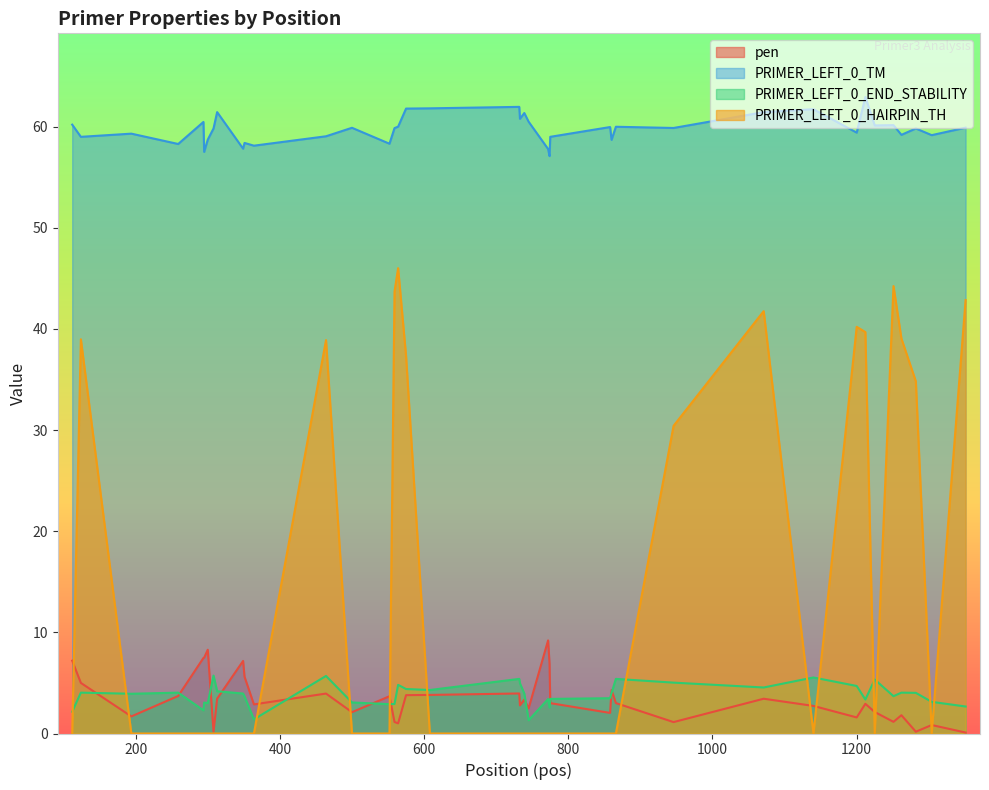

Reading right to left, list all the values displayed in this chart.

pen: 0.1	0.8	0.2	1.8	1.2	2.1	2.9	1.6	2.7	3.4	1.1	3.0	4.3	2.0	3.0	6.9	9.2	2.5	3.4	2.8	4.0	3.8	3.8	1.0	1.1	3.7	2.1	3.9	2.9	5.6	7.2	3.4	0.2	8.3	7.5	7.5	3.7	1.7	5.0	7.2
PRIMER_LEFT_0_TM: 59.9	59.2	59.8	59.2	60.2	60.1	62.9	59.4	61.7	61.4	59.9	60.0	58.7	60.0	59.0	57.1	57.8	60.5	61.4	60.8	62.0	61.8	61.8	60.0	59.9	58.3	59.9	59.1	58.1	58.4	57.8	61.4	59.8	58.7	57.5	60.5	58.3	59.3	59.0	60.2
PRIMER_LEFT_0_END_STABILITY: 2.7	3.1	4.0	4.0	3.7	5.3	3.4	4.7	5.5	4.5	5.0	5.4	4.0	3.5	3.4	2.6	3.4	1.3	4.0	5.0	5.4	4.3	4.4	4.8	2.9	2.9	3.1	5.7	1.4	3.7	4.0	4.2	5.7	3.0	3.1	2.3	4.0	3.9	4.0	2.1
PRIMER_LEFT_0_HAIRPIN_TH: 42.9	0.0	34.8	39.0	44.2	0.0	39.7	40.2	0.0	41.8	30.4	0.0	0.0	0.0	0.0	0.0	0.0	0.0	0.0	0.0	0.0	0.0	37.3	46.0	43.7	0.0	0.0	38.9	0.0	0.0	0.0	0.0	0.0	0.0	0.0	0.0	0.0	0.0	39.0	0.0